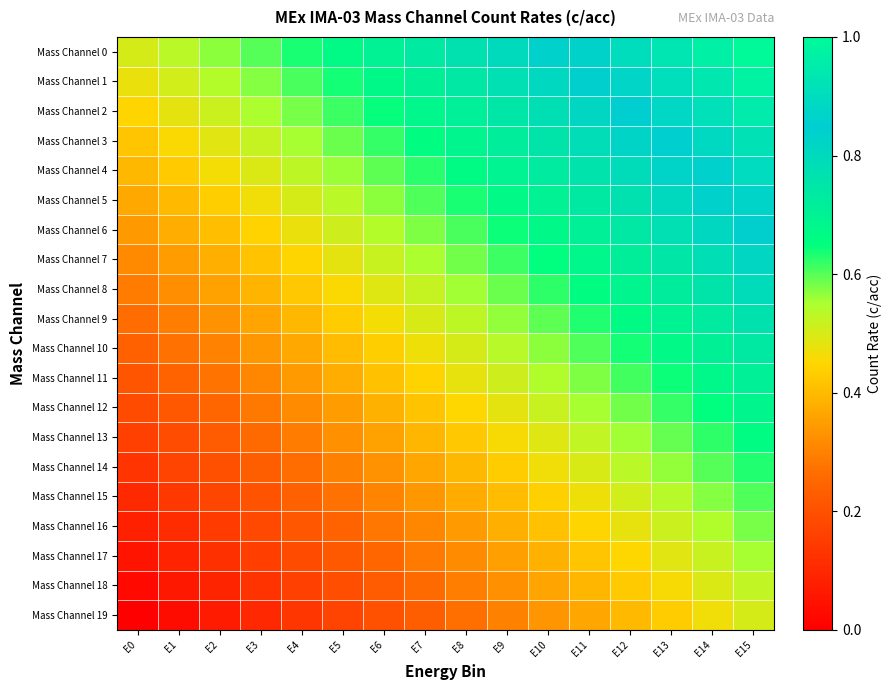

Reading left to right, what are all the values shown in this chart?

Mass Channel 0: E0=0.5	E1=0.5	E2=0.6	E3=0.6	E4=0.6	E5=0.7	E6=0.7	E7=0.7	E8=0.8	E9=0.8	E10=0.8	E11=0.9	E12=0.9	E13=0.9	E14=1.0	E15=1.0
Mass Channel 1: E0=0.5	E1=0.5	E2=0.5	E3=0.6	E4=0.6	E5=0.6	E6=0.7	E7=0.7	E8=0.7	E9=0.8	E10=0.8	E11=0.8	E12=0.9	E13=0.9	E14=0.9	E15=1.0
Mass Channel 2: E0=0.4	E1=0.5	E2=0.5	E3=0.5	E4=0.6	E5=0.6	E6=0.6	E7=0.7	E8=0.7	E9=0.7	E10=0.8	E11=0.8	E12=0.8	E13=0.9	E14=0.9	E15=0.9
Mass Channel 3: E0=0.4	E1=0.5	E2=0.5	E3=0.5	E4=0.6	E5=0.6	E6=0.6	E7=0.7	E8=0.7	E9=0.7	E10=0.8	E11=0.8	E12=0.8	E13=0.9	E14=0.9	E15=0.9
Mass Channel 4: E0=0.4	E1=0.4	E2=0.5	E3=0.5	E4=0.5	E5=0.6	E6=0.6	E7=0.6	E8=0.7	E9=0.7	E10=0.7	E11=0.8	E12=0.8	E13=0.8	E14=0.9	E15=0.9
Mass Channel 5: E0=0.4	E1=0.4	E2=0.4	E3=0.5	E4=0.5	E5=0.5	E6=0.6	E7=0.6	E8=0.6	E9=0.7	E10=0.7	E11=0.7	E12=0.8	E13=0.8	E14=0.8	E15=0.9
Mass Channel 6: E0=0.3	E1=0.4	E2=0.4	E3=0.4	E4=0.5	E5=0.5	E6=0.5	E7=0.6	E8=0.6	E9=0.6	E10=0.7	E11=0.7	E12=0.7	E13=0.8	E14=0.8	E15=0.8
Mass Channel 7: E0=0.3	E1=0.3	E2=0.4	E3=0.4	E4=0.4	E5=0.5	E6=0.5	E7=0.5	E8=0.6	E9=0.6	E10=0.6	E11=0.7	E12=0.7	E13=0.7	E14=0.8	E15=0.8
Mass Channel 8: E0=0.3	E1=0.3	E2=0.4	E3=0.4	E4=0.4	E5=0.5	E6=0.5	E7=0.5	E8=0.6	E9=0.6	E10=0.6	E11=0.7	E12=0.7	E13=0.7	E14=0.8	E15=0.8
Mass Channel 9: E0=0.3	E1=0.3	E2=0.3	E3=0.4	E4=0.4	E5=0.4	E6=0.5	E7=0.5	E8=0.5	E9=0.6	E10=0.6	E11=0.6	E12=0.7	E13=0.7	E14=0.7	E15=0.8
Mass Channel 10: E0=0.2	E1=0.3	E2=0.3	E3=0.3	E4=0.4	E5=0.4	E6=0.4	E7=0.5	E8=0.5	E9=0.5	E10=0.6	E11=0.6	E12=0.6	E13=0.7	E14=0.7	E15=0.7
Mass Channel 11: E0=0.2	E1=0.2	E2=0.3	E3=0.3	E4=0.3	E5=0.4	E6=0.4	E7=0.4	E8=0.5	E9=0.5	E10=0.5	E11=0.6	E12=0.6	E13=0.6	E14=0.7	E15=0.7
Mass Channel 12: E0=0.2	E1=0.2	E2=0.3	E3=0.3	E4=0.3	E5=0.4	E6=0.4	E7=0.4	E8=0.5	E9=0.5	E10=0.5	E11=0.6	E12=0.6	E13=0.6	E14=0.7	E15=0.7
Mass Channel 13: E0=0.2	E1=0.2	E2=0.2	E3=0.3	E4=0.3	E5=0.3	E6=0.4	E7=0.4	E8=0.4	E9=0.5	E10=0.5	E11=0.5	E12=0.6	E13=0.6	E14=0.6	E15=0.7
Mass Channel 14: E0=0.1	E1=0.2	E2=0.2	E3=0.2	E4=0.3	E5=0.3	E6=0.3	E7=0.4	E8=0.4	E9=0.4	E10=0.5	E11=0.5	E12=0.5	E13=0.6	E14=0.6	E15=0.6
Mass Channel 15: E0=0.1	E1=0.1	E2=0.2	E3=0.2	E4=0.2	E5=0.3	E6=0.3	E7=0.3	E8=0.4	E9=0.4	E10=0.4	E11=0.5	E12=0.5	E13=0.5	E14=0.6	E15=0.6
Mass Channel 16: E0=0.1	E1=0.1	E2=0.1	E3=0.2	E4=0.2	E5=0.2	E6=0.3	E7=0.3	E8=0.3	E9=0.4	E10=0.4	E11=0.4	E12=0.5	E13=0.5	E14=0.5	E15=0.6
Mass Channel 17: E0=0.1	E1=0.1	E2=0.1	E3=0.2	E4=0.2	E5=0.2	E6=0.3	E7=0.3	E8=0.3	E9=0.4	E10=0.4	E11=0.4	E12=0.5	E13=0.5	E14=0.5	E15=0.6
Mass Channel 18: E0=0.0	E1=0.1	E2=0.1	E3=0.1	E4=0.2	E5=0.2	E6=0.2	E7=0.3	E8=0.3	E9=0.3	E10=0.4	E11=0.4	E12=0.4	E13=0.5	E14=0.5	E15=0.5
Mass Channel 19: E0=0.0	E1=0.0	E2=0.1	E3=0.1	E4=0.1	E5=0.2	E6=0.2	E7=0.2	E8=0.3	E9=0.3	E10=0.3	E11=0.4	E12=0.4	E13=0.4	E14=0.5	E15=0.5